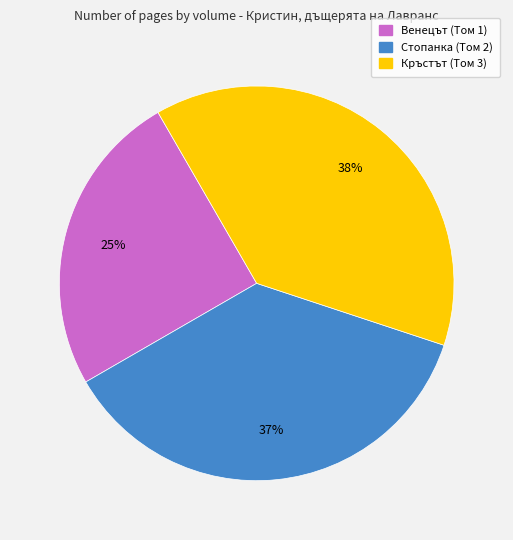

Between Кръстът (Том 3) and Стопанка (Том 2), which is larger?

Кръстът (Том 3)